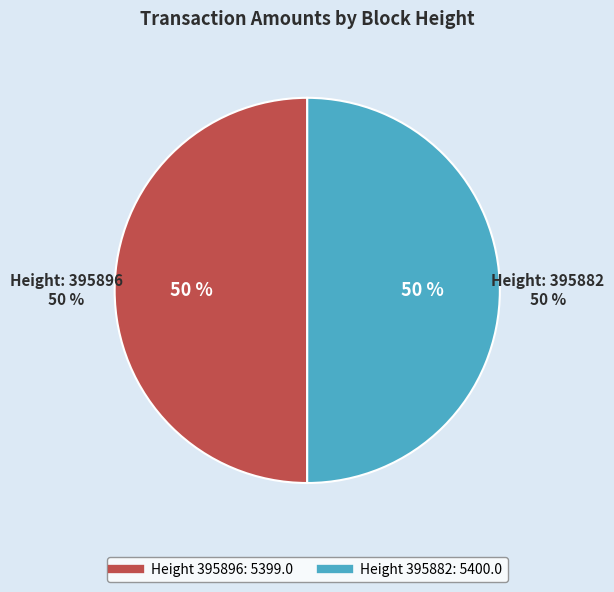

Which category accounts for the majority?

395882